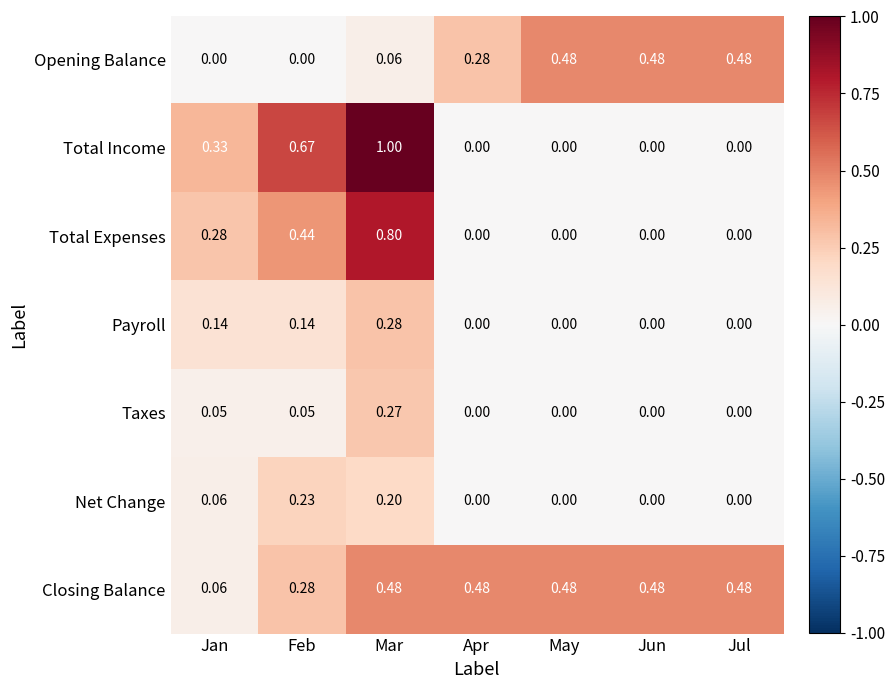

Which label corresponds to the largest value in the chart?

Mar